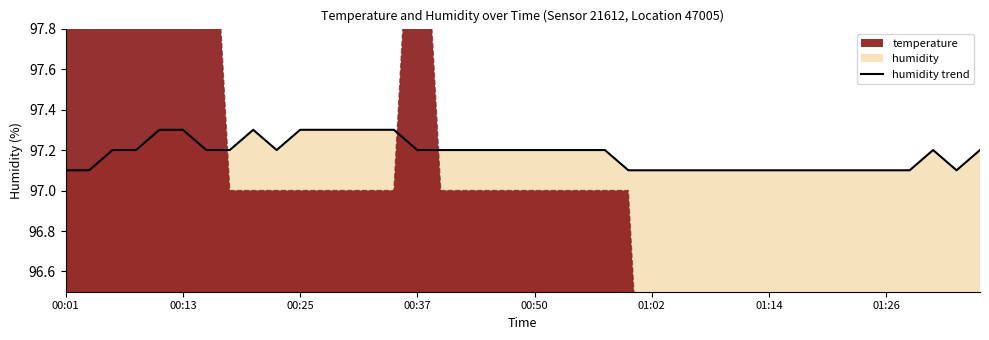

Is it true that the value at 34 is 97.1?

True